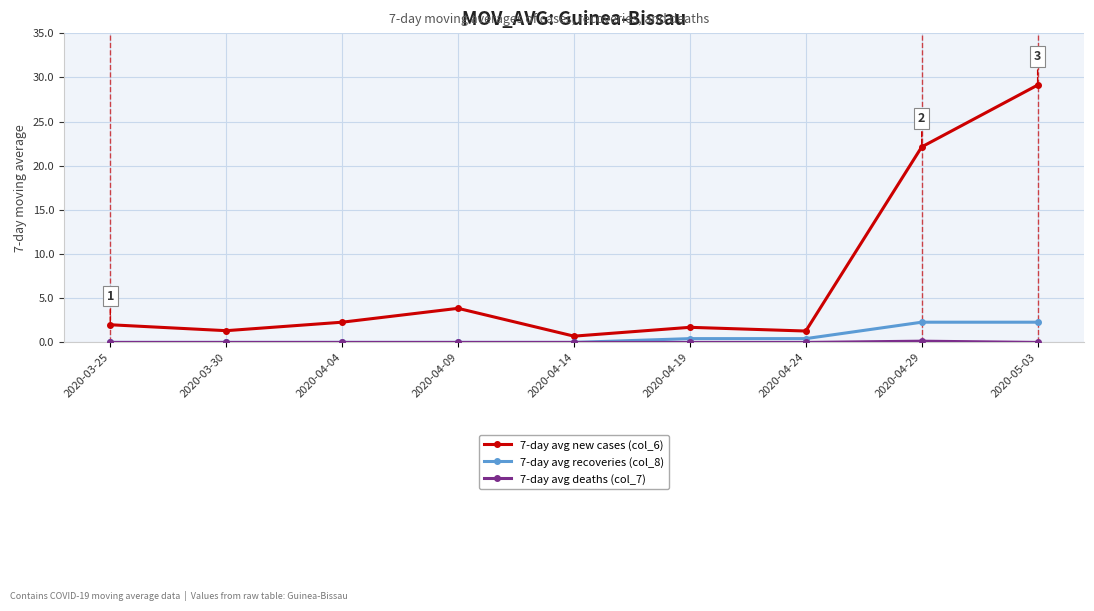

How many categories are shown in the chart?

9